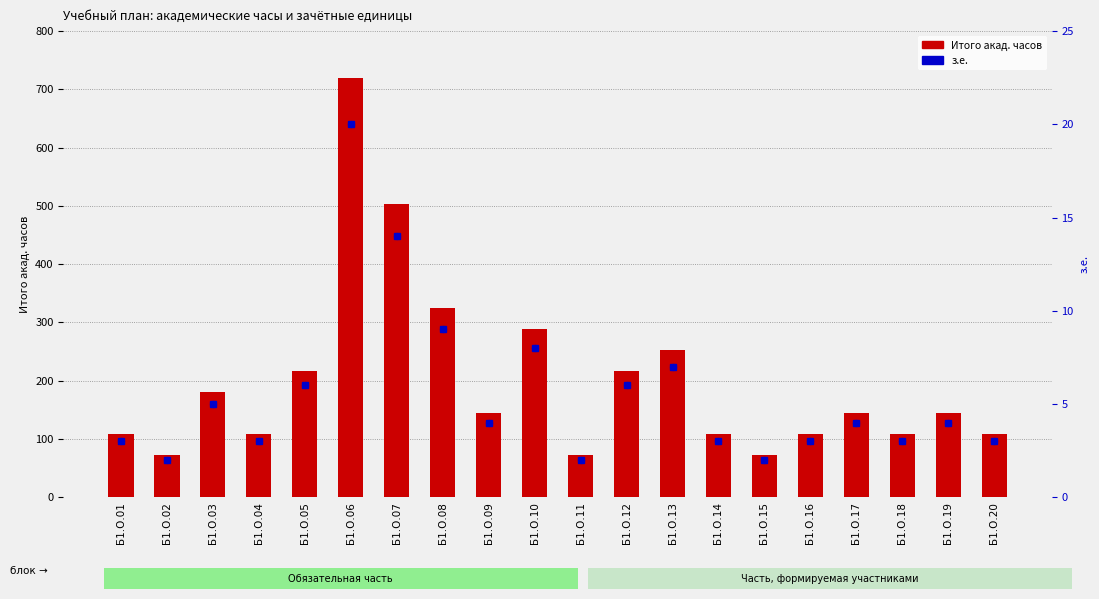

Which series has the widest spread of Y values?

Итого акад. часов